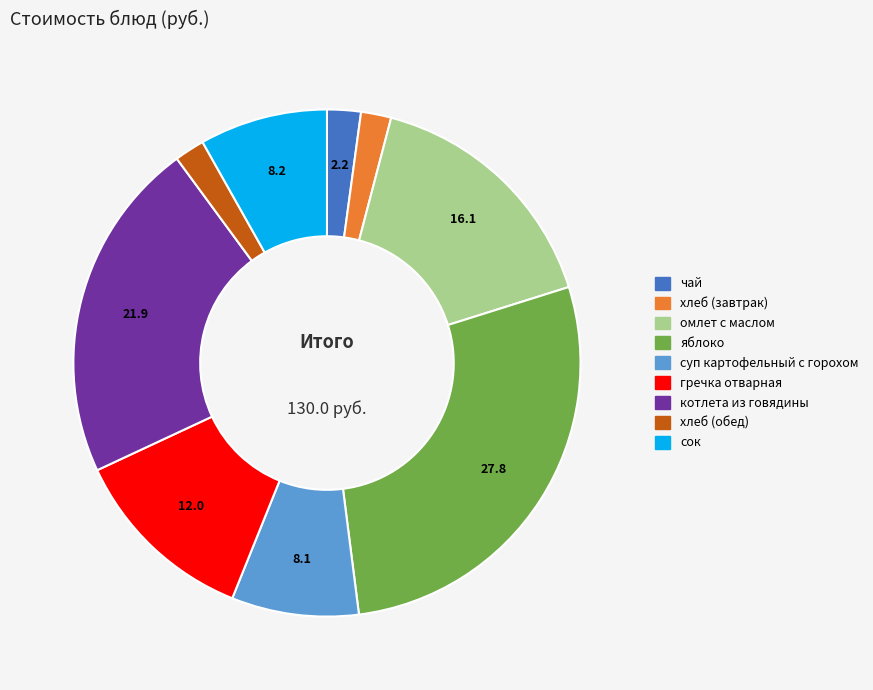

Which slice is the largest?

яблоко